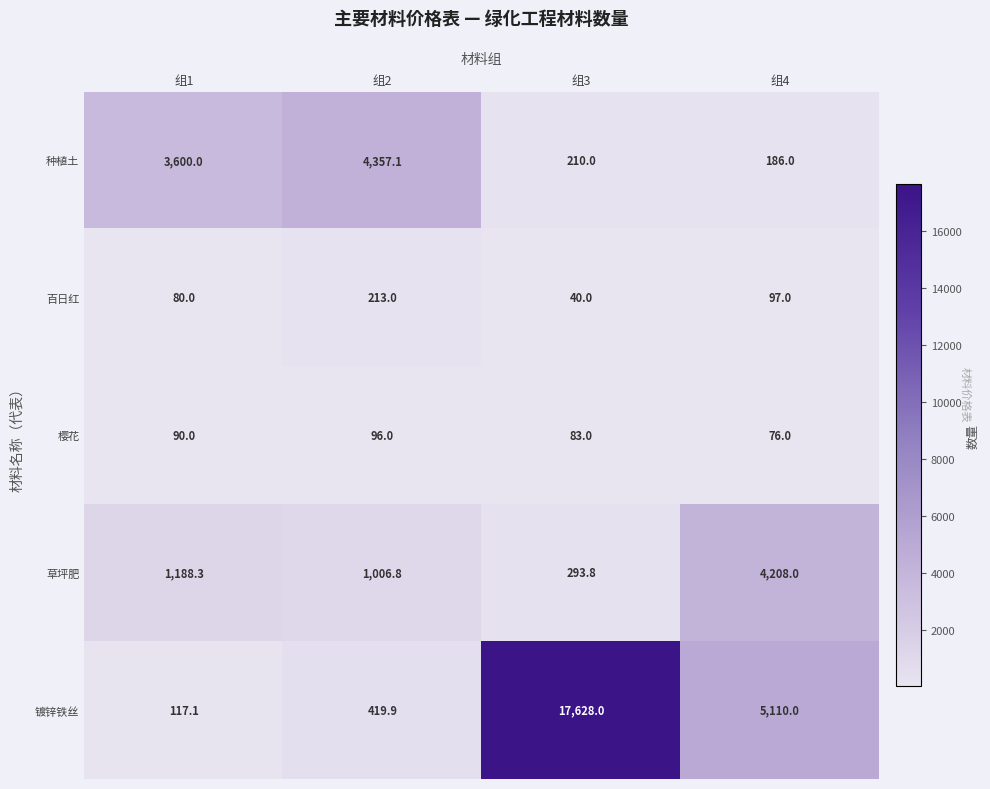

Rank the series at 组4 from lowest to highest value.

樱花, 百日红, 种植土, 草坪肥, 镀锌铁丝